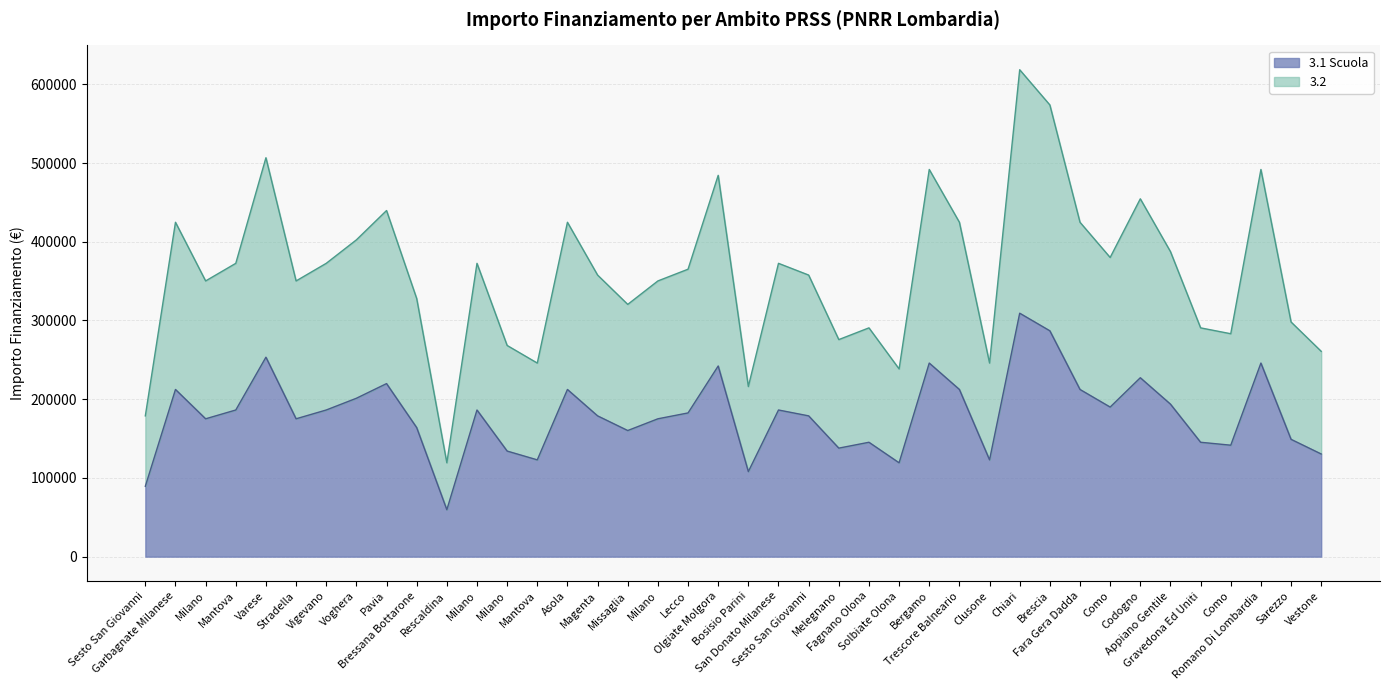

Reading left to right, extract all data points from this chart.

3.1 Scuola: 89419.6	212371.5	175113.3	186290.8	253355.4	175113.3	186290.8	201194.0	219823.1	163935.9	59613.0	186290.8	134129.4	122951.9	212371.5	178839.1	160210.1	175113.3	182565.0	242178.0	108048.6	186290.8	178839.1	137855.2	145306.8	119226.1	245903.8	212371.5	122951.9	309242.7	286887.8	212371.5	190016.6	227274.7	193742.4	145306.8	141581.0	245903.8	149032.6	130403.5
3.2: 178839.1	424742.9	350226.6	372581.5	506710.9	350226.6	372581.5	402388.0	439646.2	327871.7	119226.1	372581.5	268258.7	245903.8	424742.9	357678.3	320420.1	350226.6	365129.9	484356.0	216097.3	372581.5	357678.3	275710.3	290613.6	238452.2	491807.6	424742.9	245903.8	618485.3	573775.6	424742.9	380033.2	454549.5	387484.8	290613.6	283162.0	491807.6	298065.2	260807.1